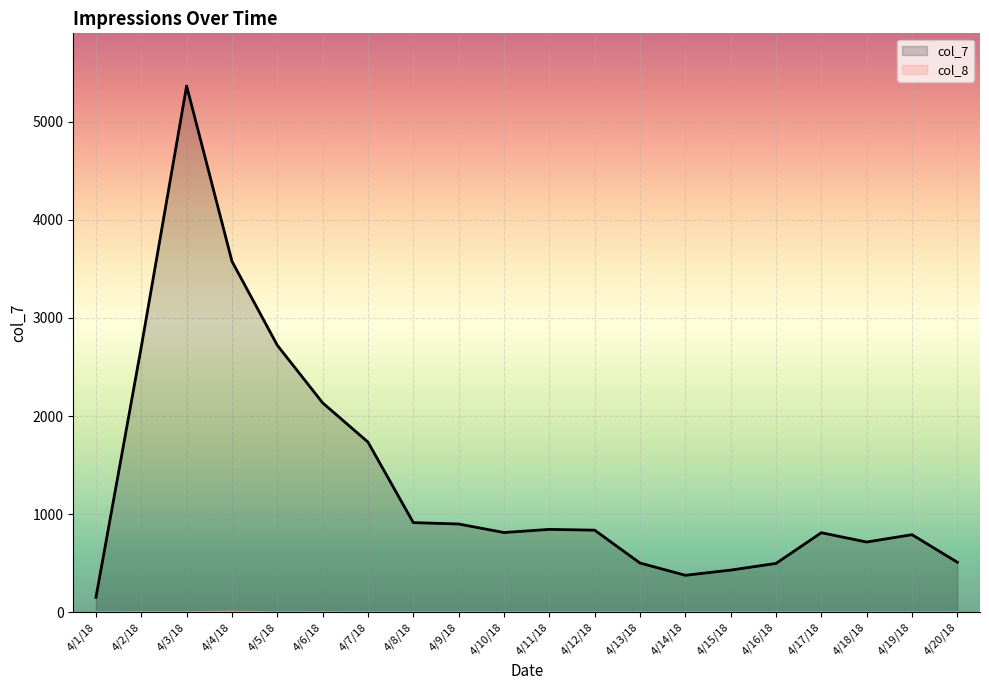

How many lines are shown in the chart?

2